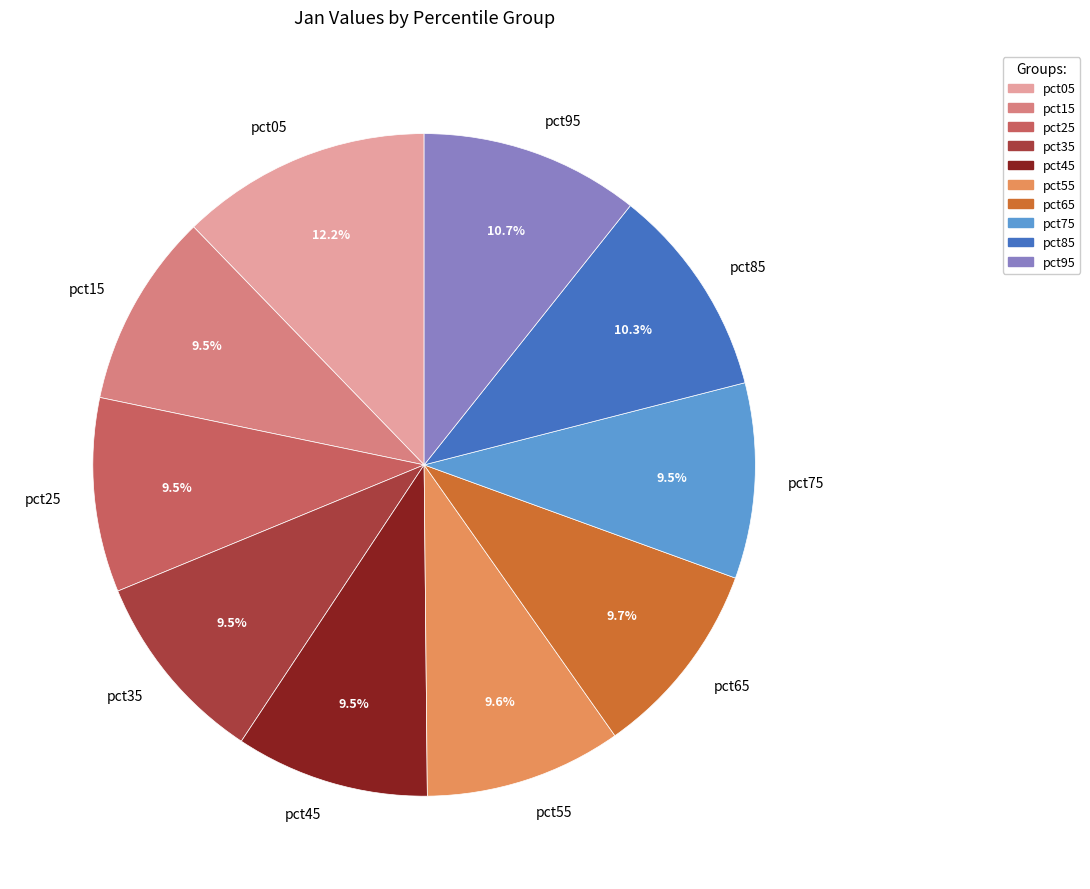

What percentage do pct85 and pct55 together represent?

19.9%